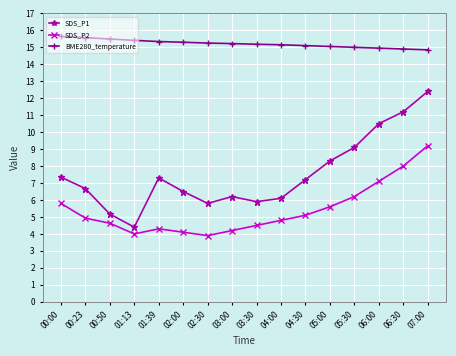

True or false: BME280_temperature has a value of 15.4 at 01:13.

True